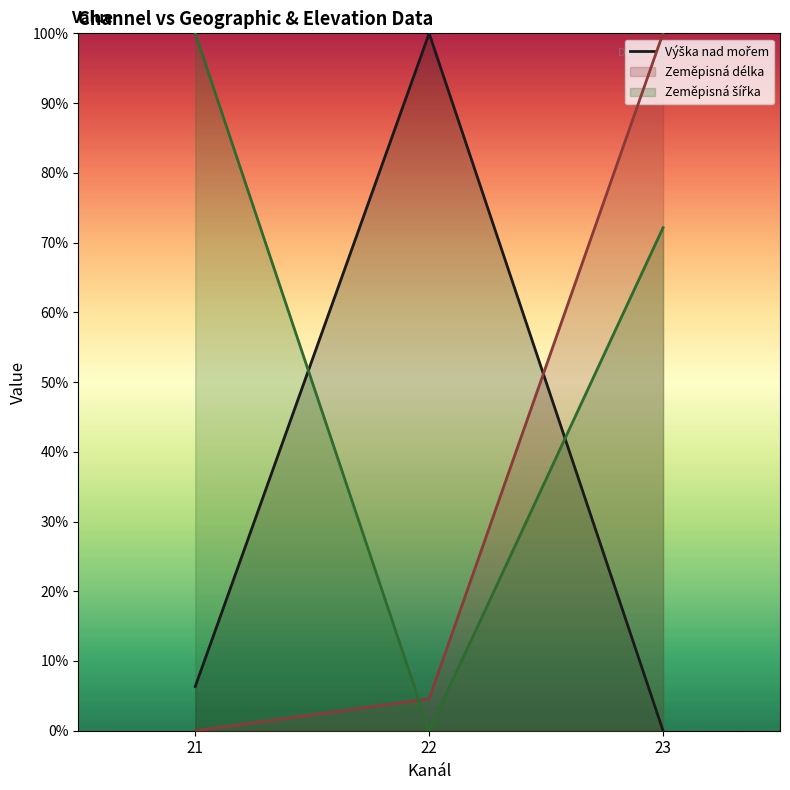

Is it true that the value at 23 is 48.7?

False